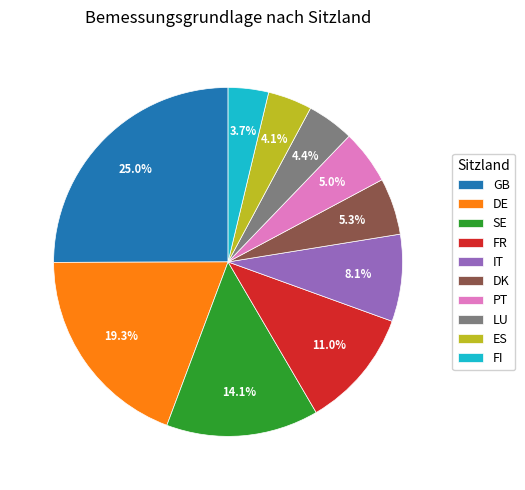

Which slice is the largest?

GB